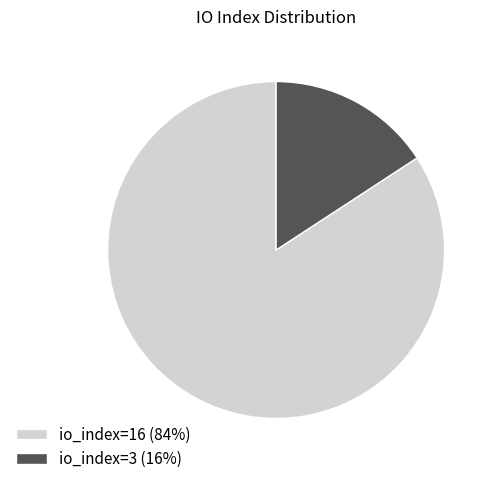

Which slice is the smallest?

io_index=3 (16%)